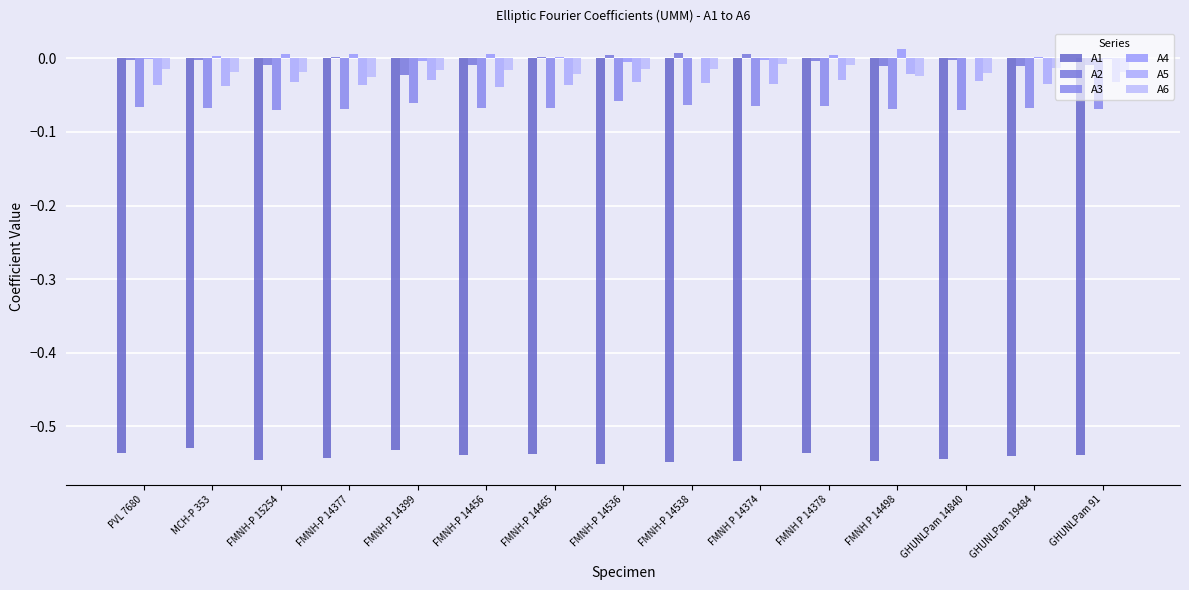

How many categories are shown in the chart?

15